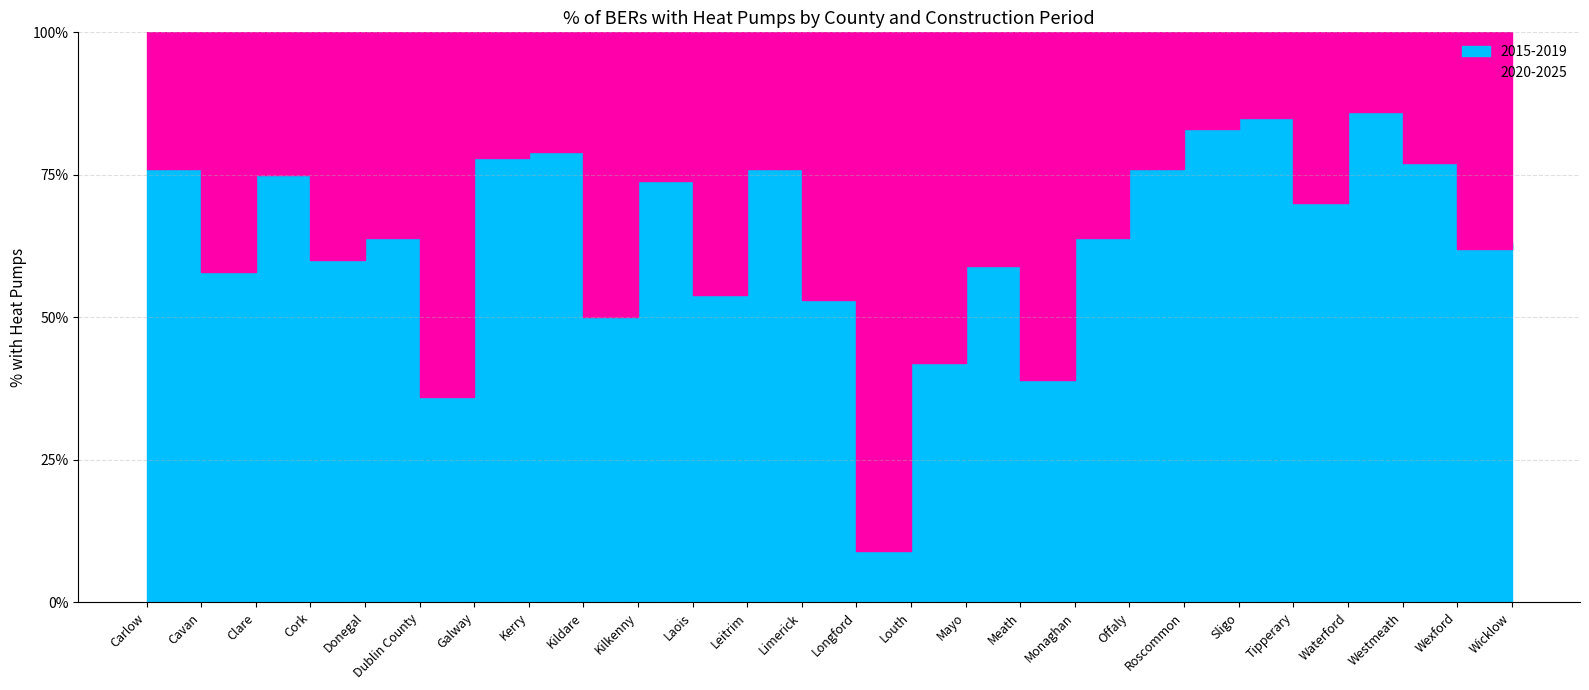

Reading left to right, what are all the values shown in this chart?

2015-2019: 76	58	75	60	64	36	78	79	50	74	54	76	53	9	42	59	39	64	76	83	85	70	86	77	62	63
2020-2025: 98	85	95	94	98	79	92	95	85	99	95	97	95	99	79	92	85	95	85	99	96	85	98	94	99	97